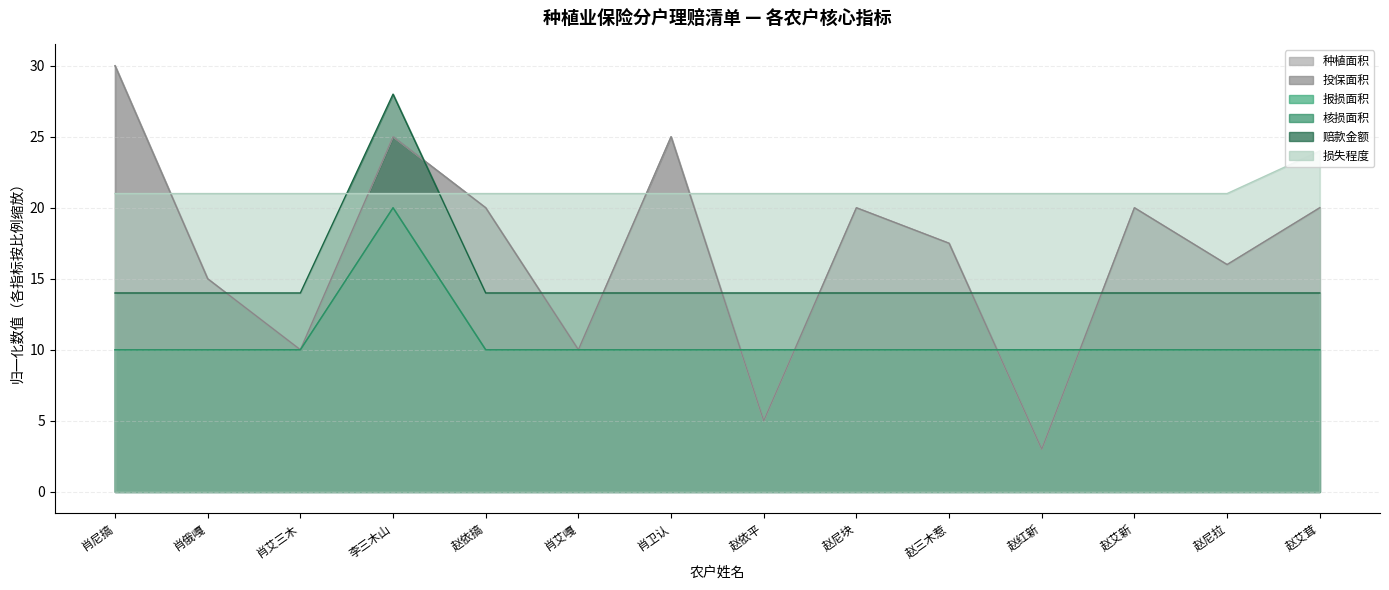

Between 赵尼块 and 赵艾新, which series saw the biggest shift?

种植面积